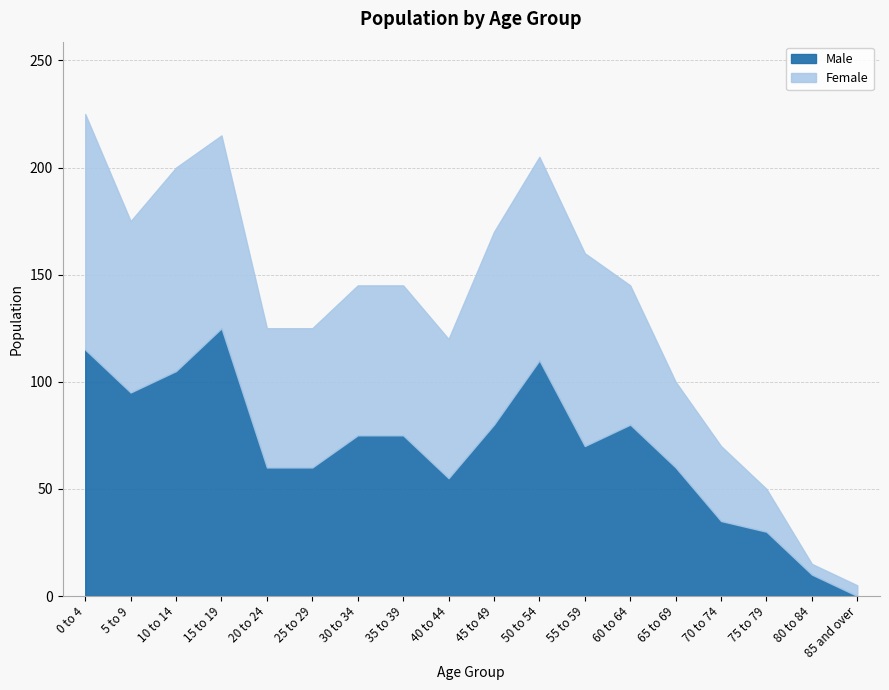

What is the total value across all series at 80 to 84?

15